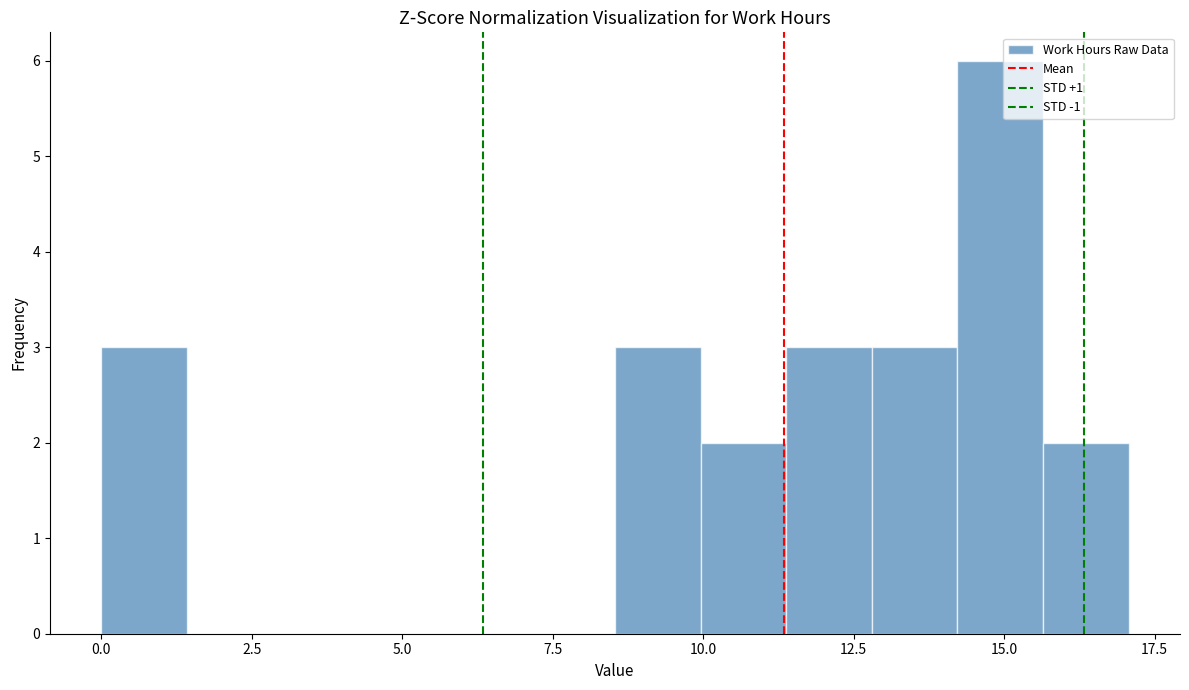

Around what value on the x-axis is the tallest bar? Give the approximate position of its centre, as read against the axis.

15.0